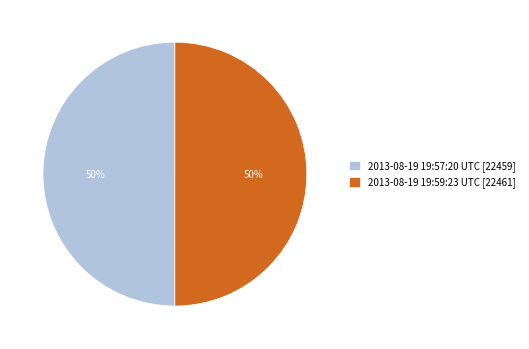

Approximately how many times larger is the value at 2013-08-19 19:57:20 UTC compared to 2013-08-19 19:59:23 UTC?

1.0